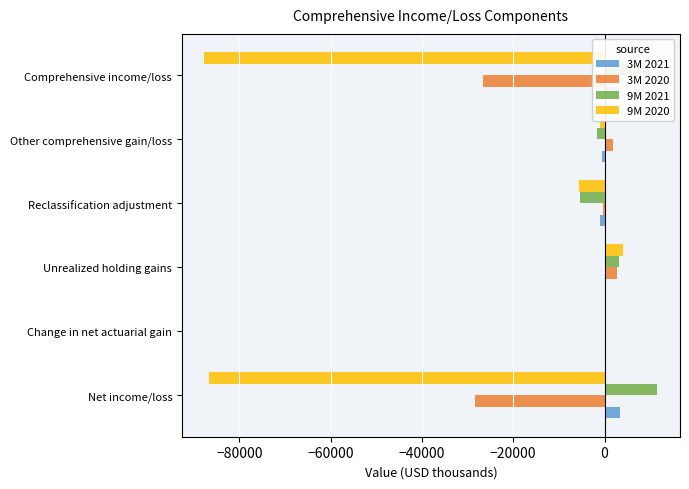

What is the sum of all 9M 2020 values?

-176589